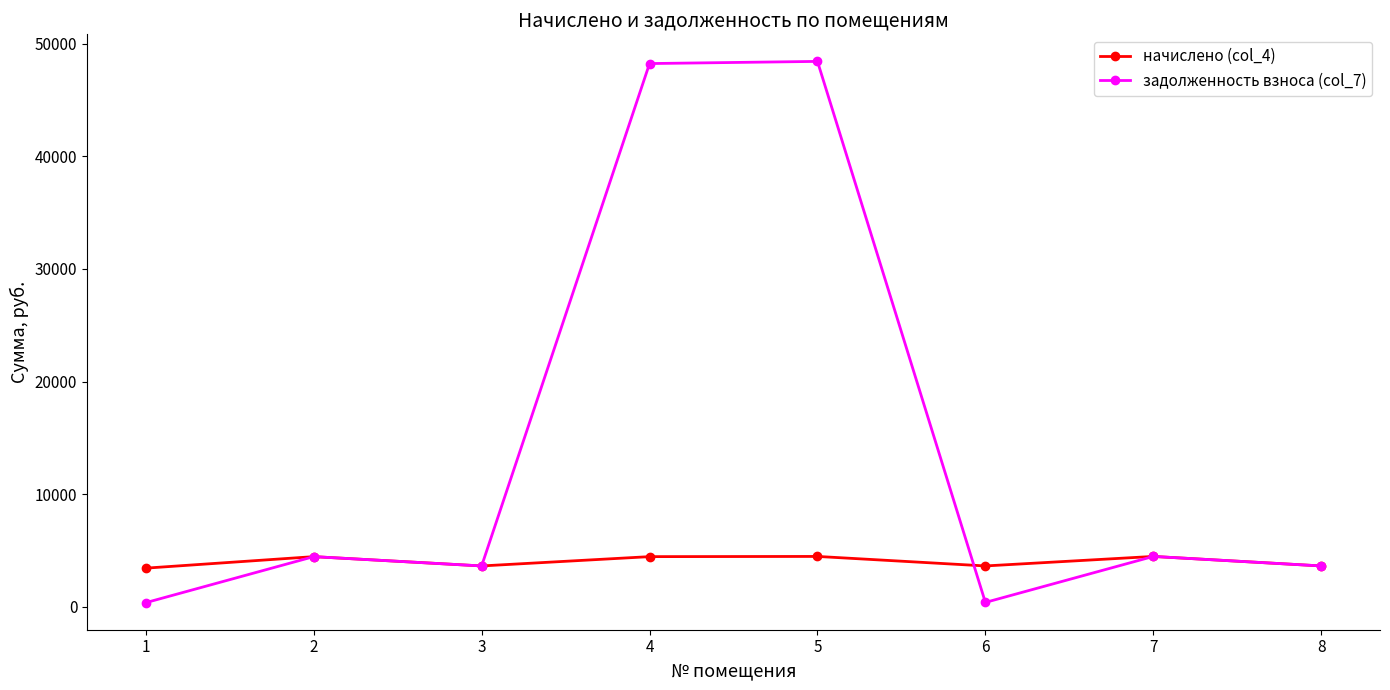

What is the value of the задолженность взноса (col_7) point at the 7th from the left?

4486.0